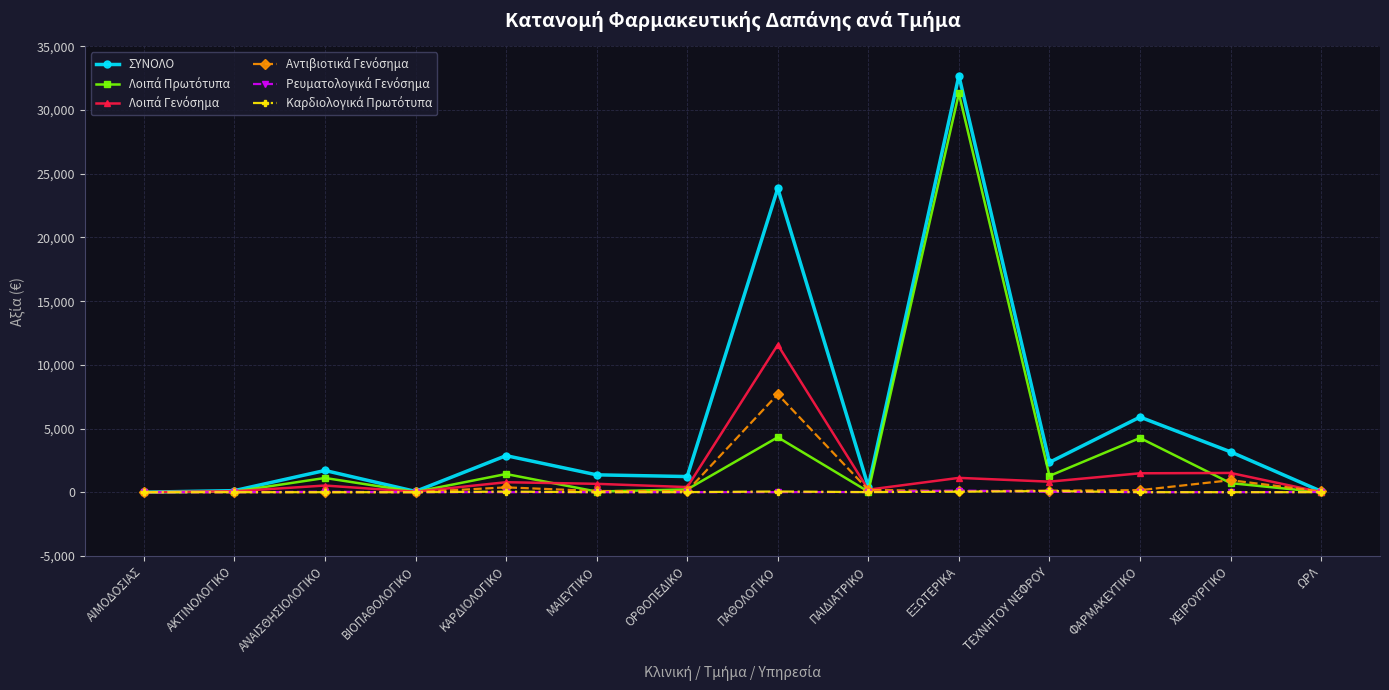

Which series has the largest range (max minus min)?

ΣΥΝΟΛΟ